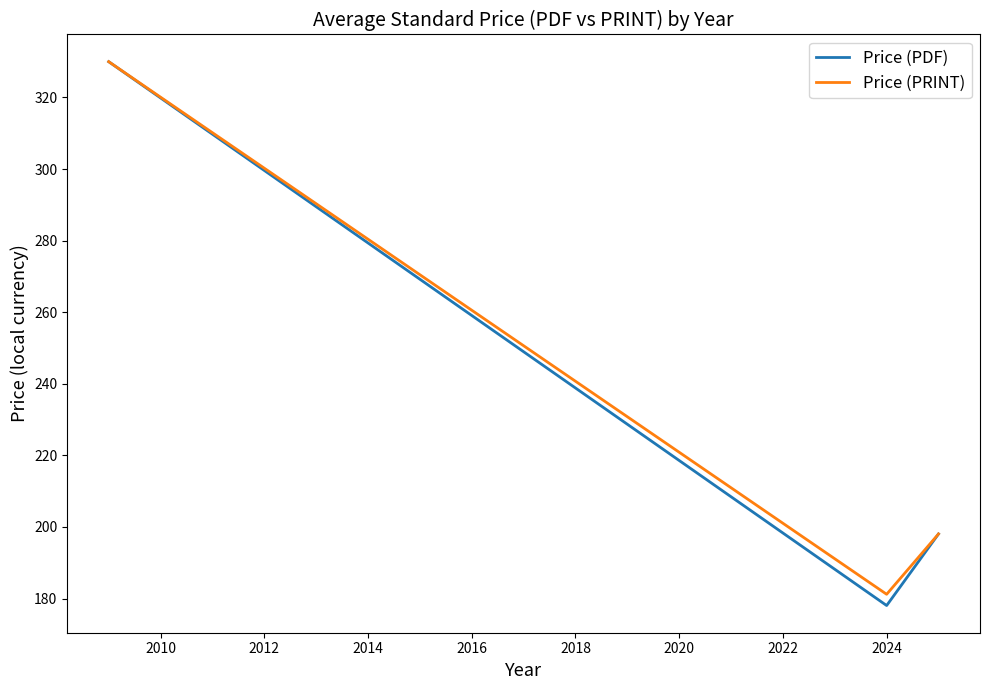

How many distinct data groups are displayed?

2